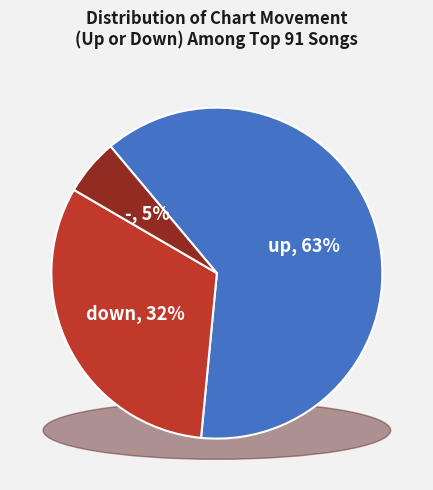

Which slice is the largest?

up